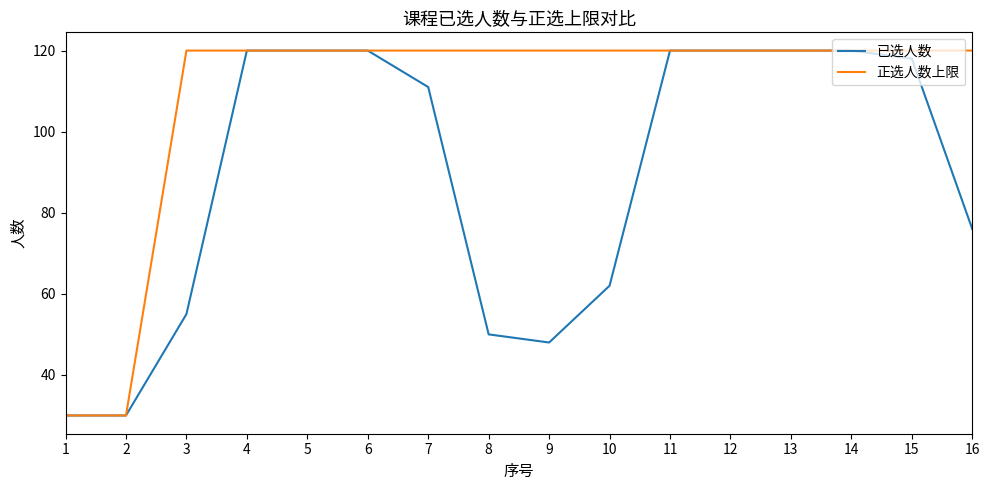

Between 1 and 16, which series saw the biggest shift?

正选人数上限